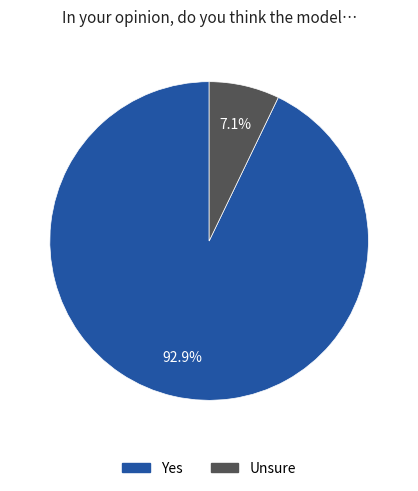

Does any single category account for the majority?

Yes